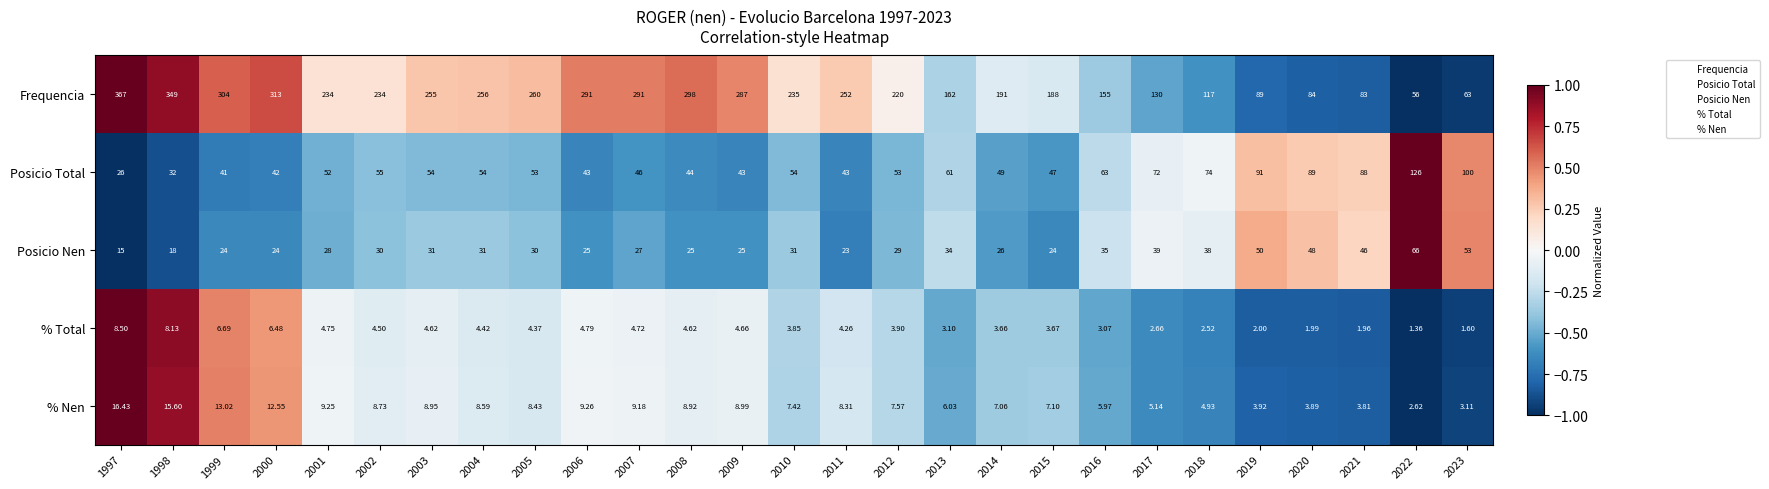

Is the value of % Total at 2021 greater than the value of Frequencia at 2018?

No